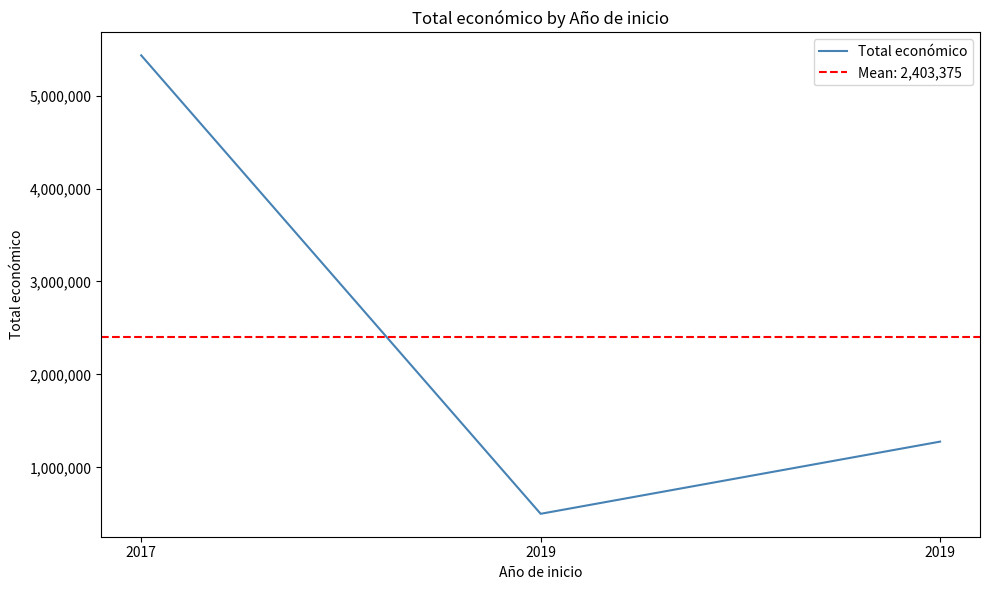

What is the value of the 2nd point from the left?

499930